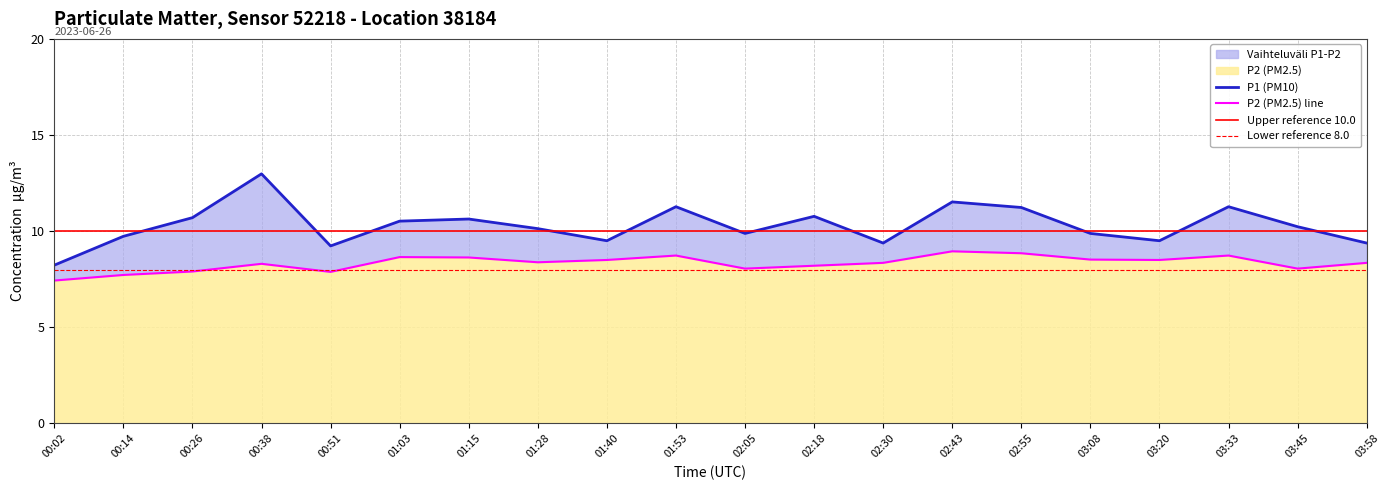

What is the sum of all P2 values?

166.7